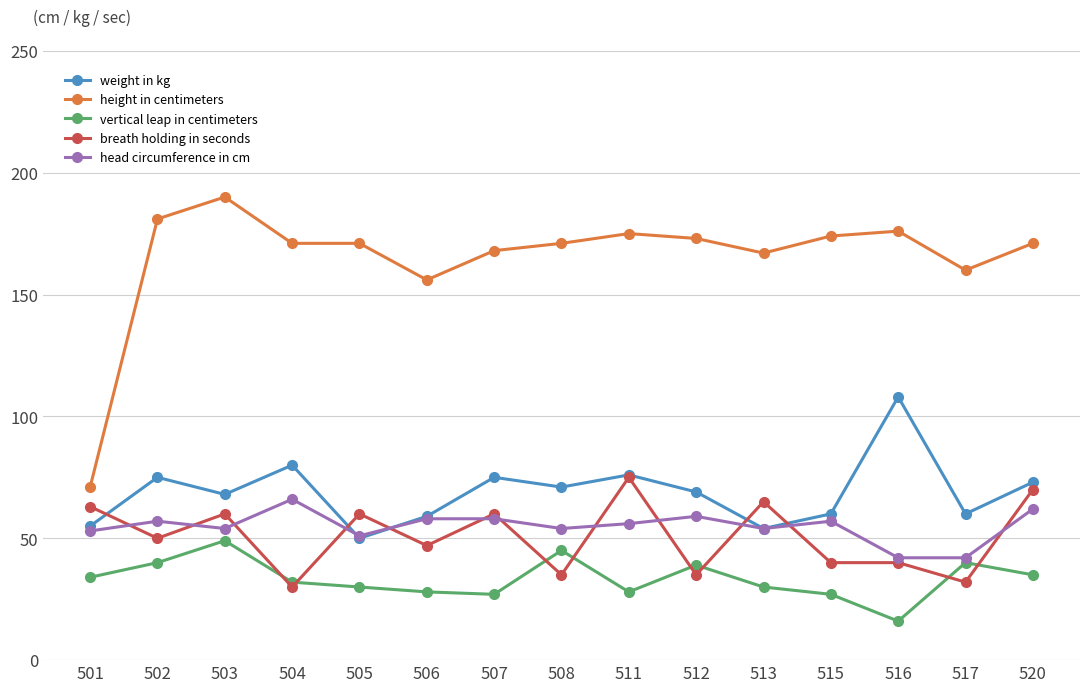

What value does the breath holding in seconds series have at 503?

60